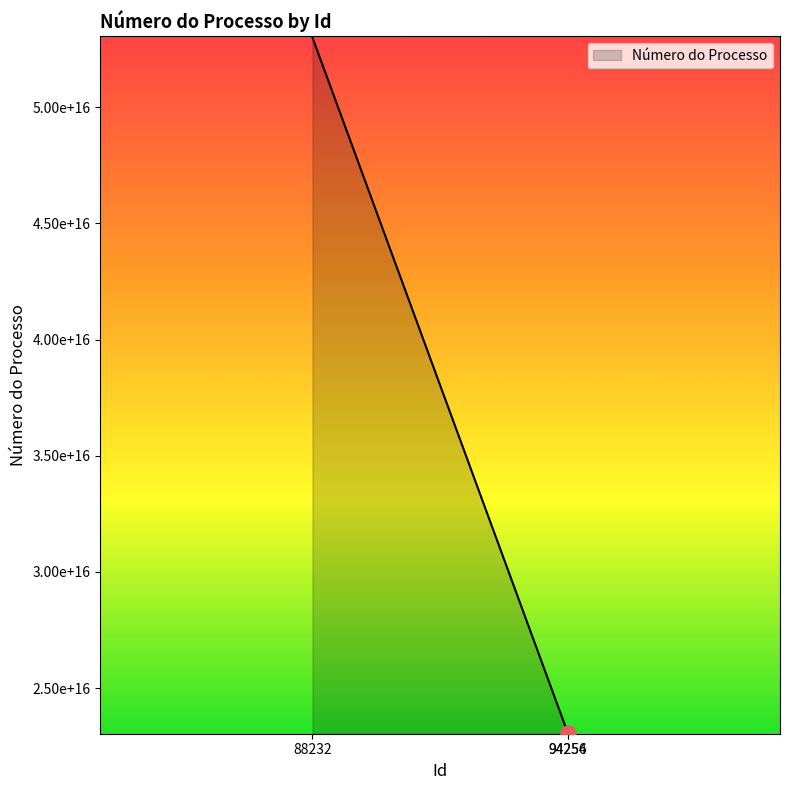

Approximately how many times larger is the value at 88232 compared to 94256?

2.3